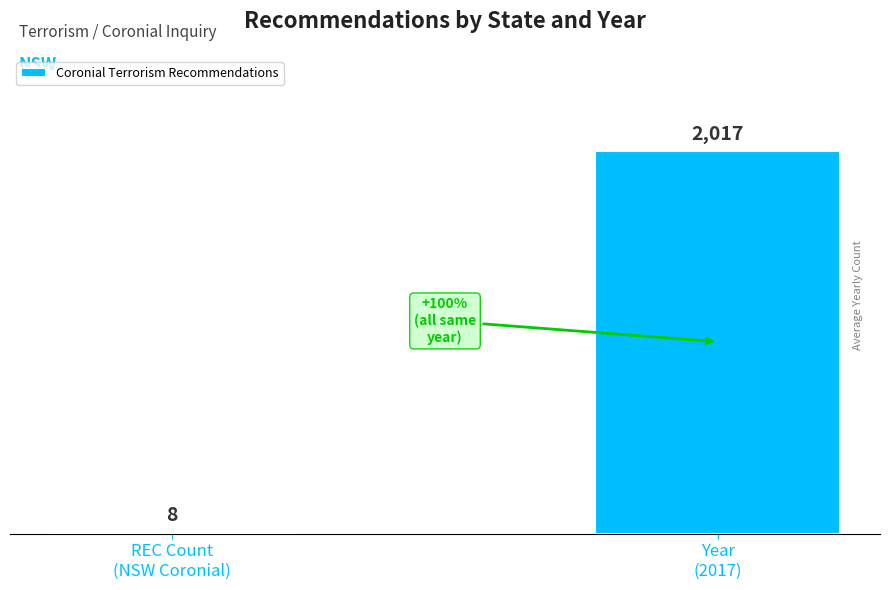

What value does the data have at REC Count
(NSW Coronial), to the nearest 10?

10